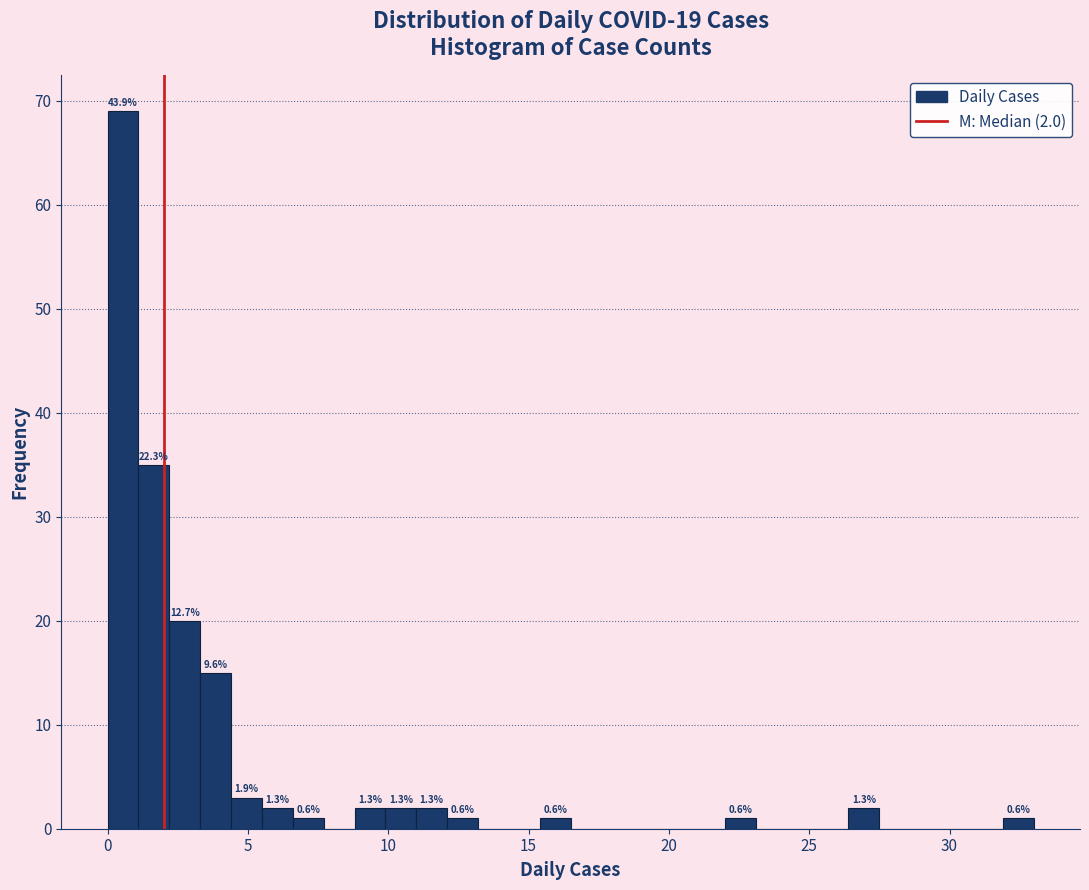

Around what value on the x-axis is the tallest bar? Give the approximate position of its centre, as read against the axis.

0.5